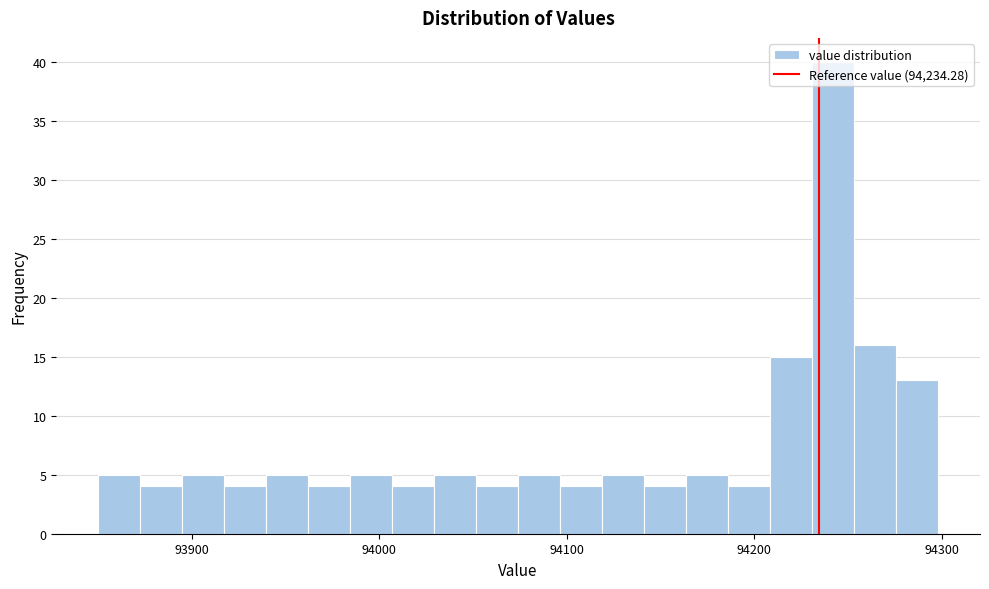

Around what value on the x-axis is the tallest bar? Give the approximate position of its centre, as read against the axis.

94240